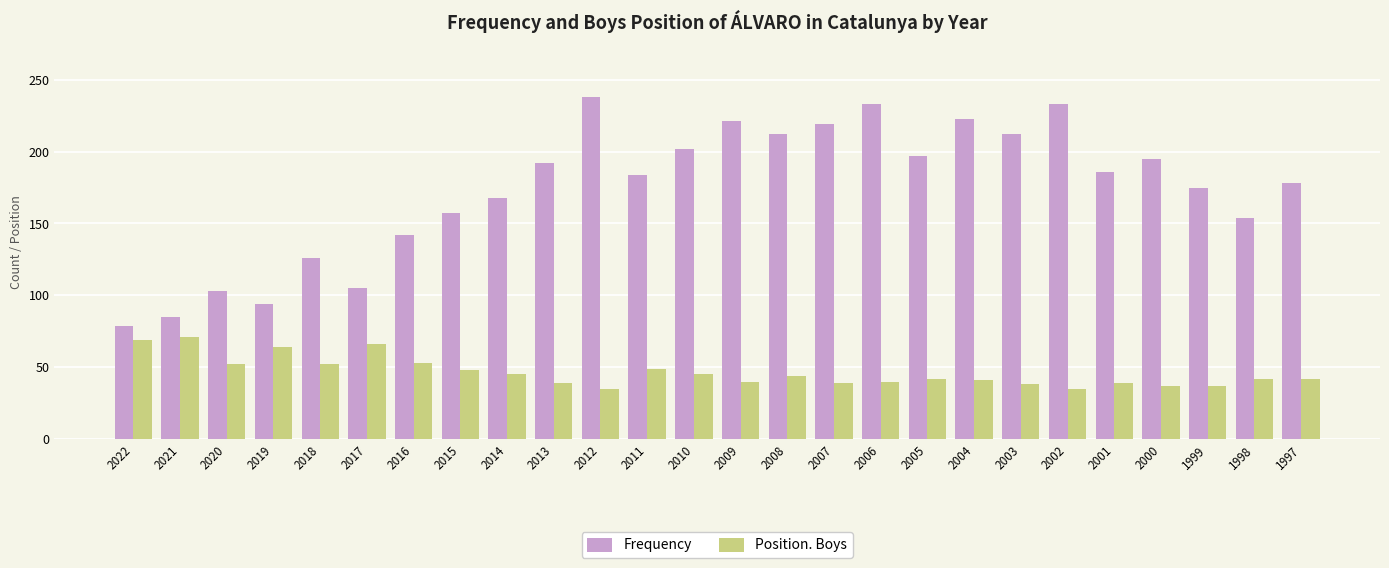

Rank the series by their average value, from lowest to highest.

Position. Boys, Frequency